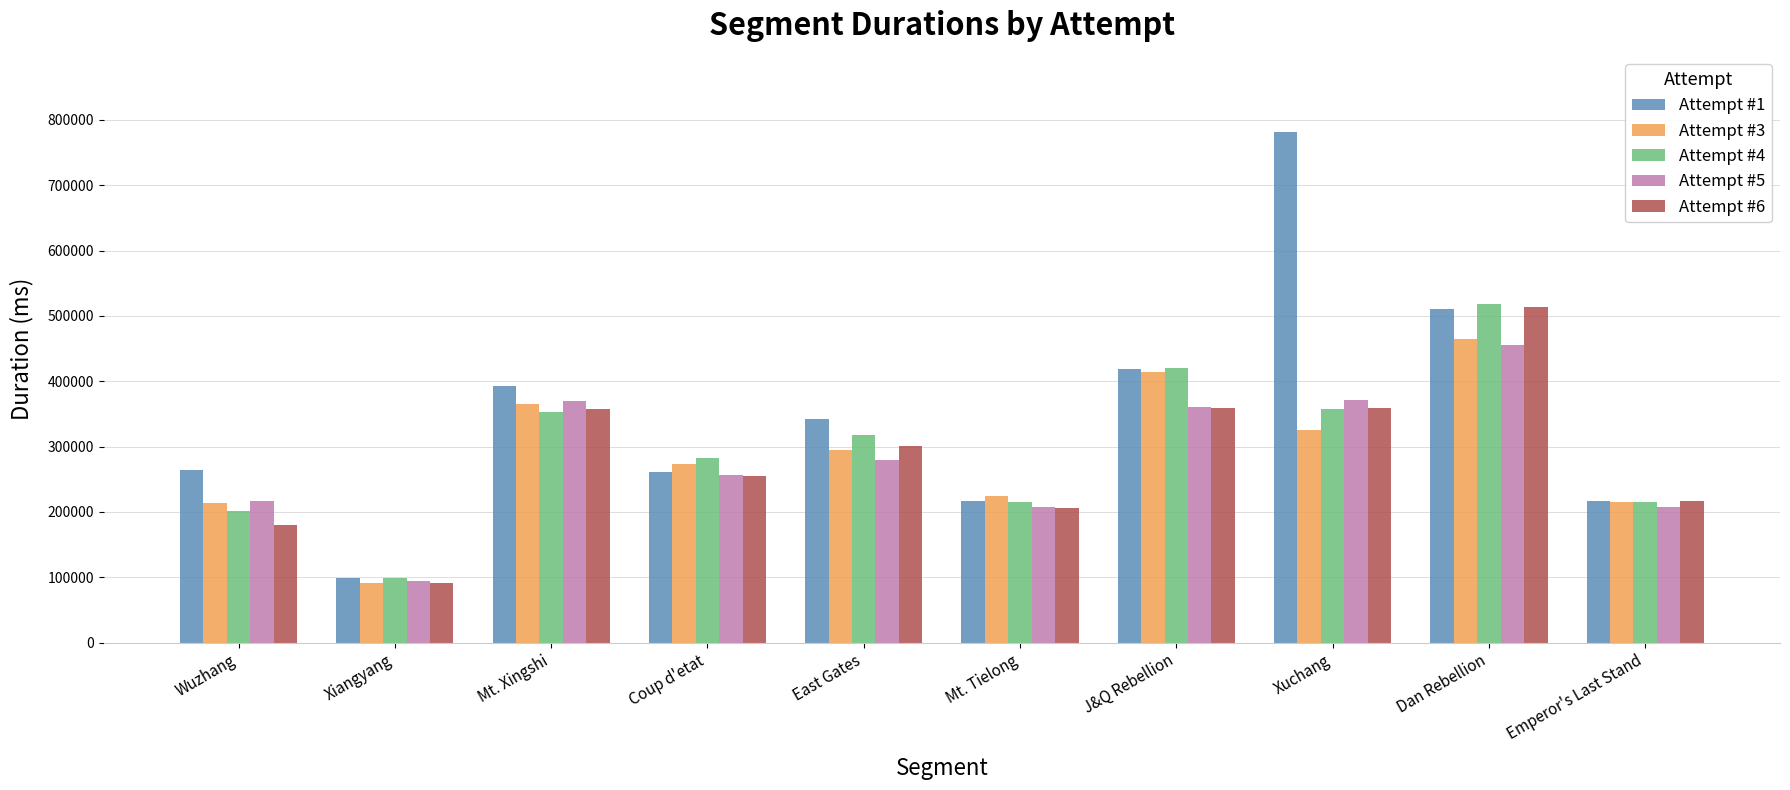

Which series changed the most between East Gates and Mt. Tielong?

Attempt #1